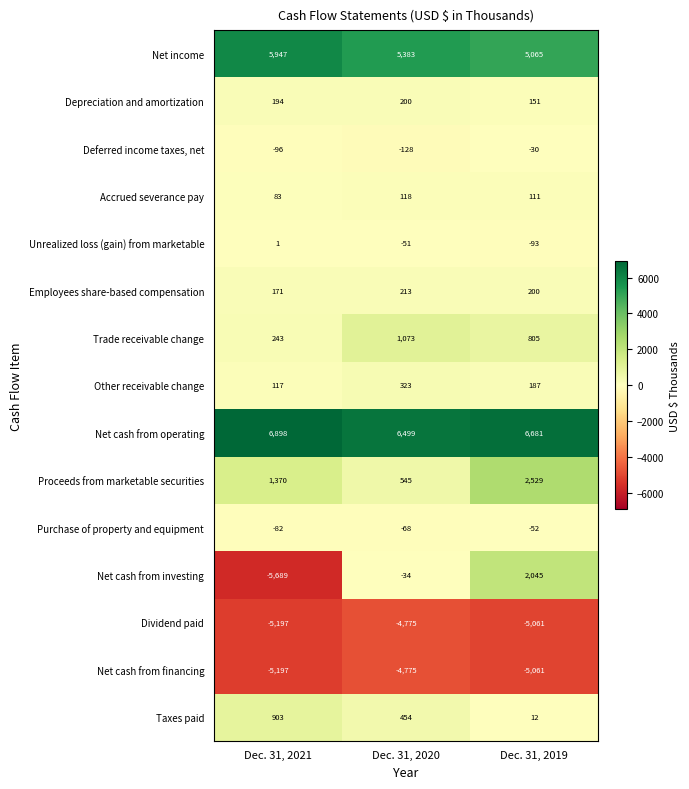

Which label corresponds to the largest value in the chart?

Dec. 31, 2021